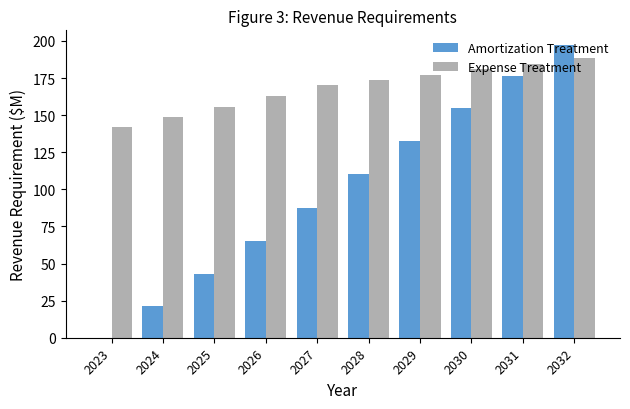

The Expense Treatment series shows 194.6 at 2024. True or false?

False